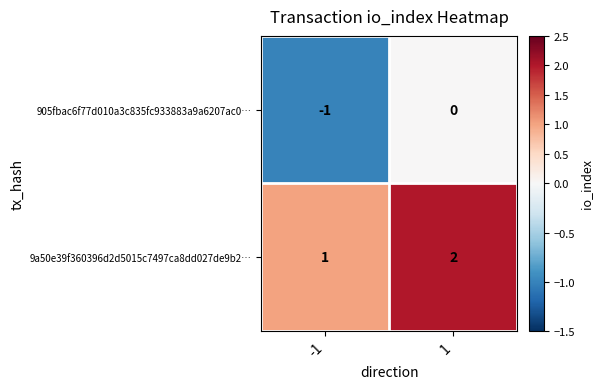

What is the sum of the 9a50e39f360396d2d5015c7497ca8dd027de9b2… values at -1 and 1?

3